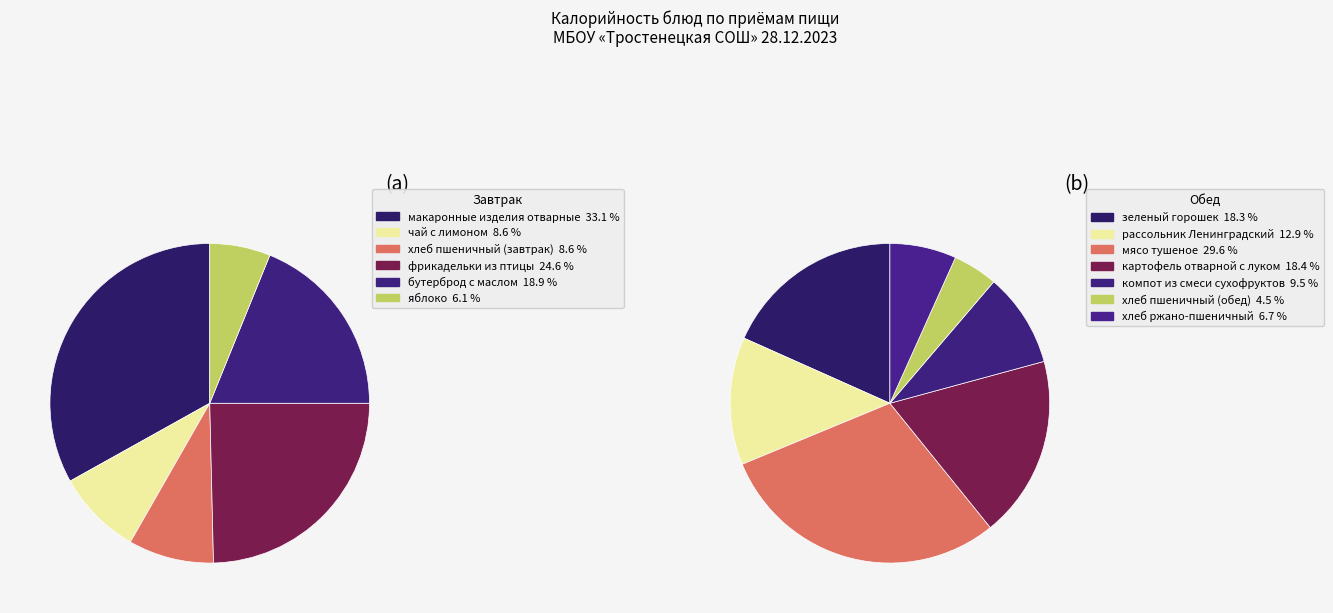

To the nearest percent, what is the difference between the макаронные изделия отварные and яблоко slice percentages?

27%